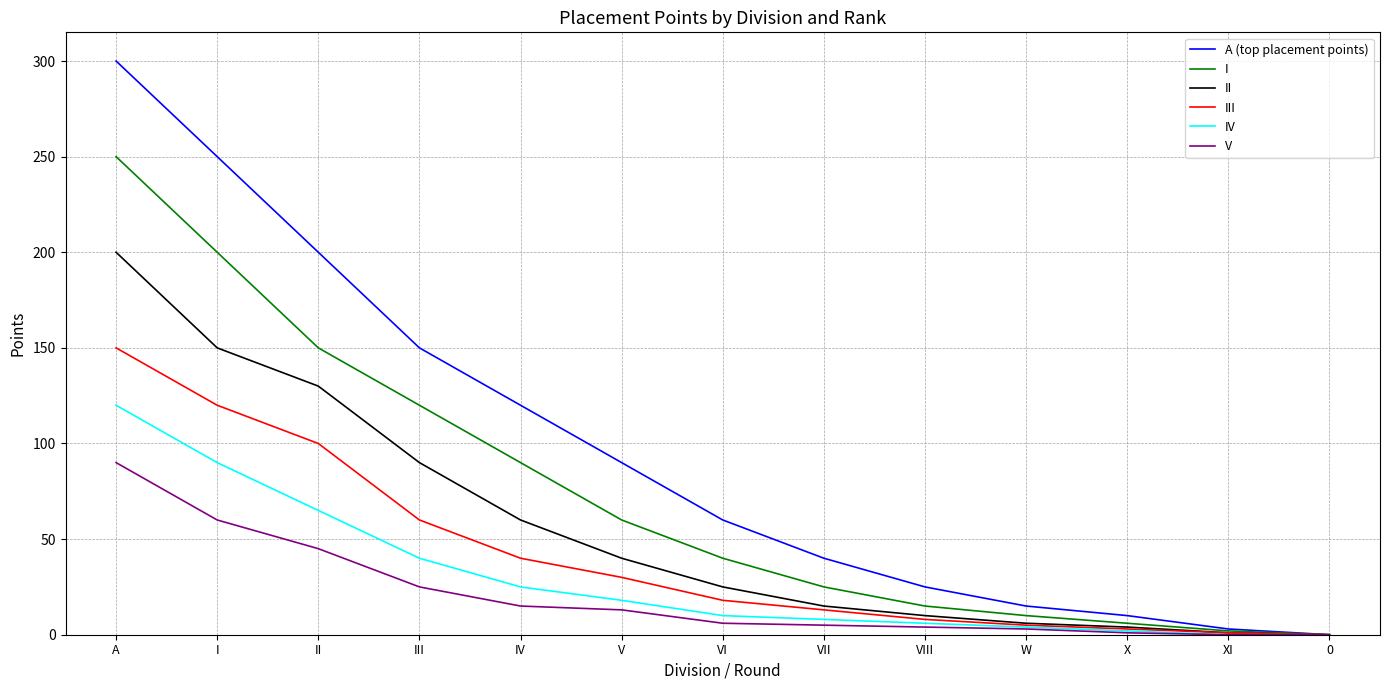

Which series has the widest spread of values?

A (top placement points)